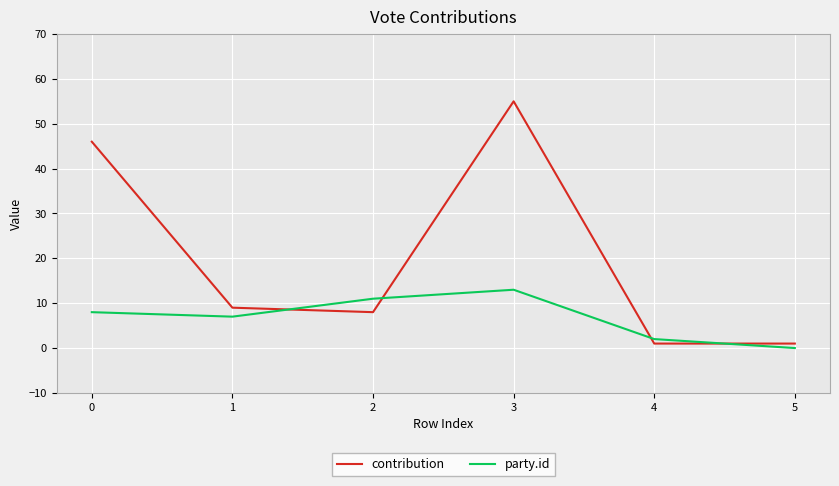

Which category has the highest value across all series?

3